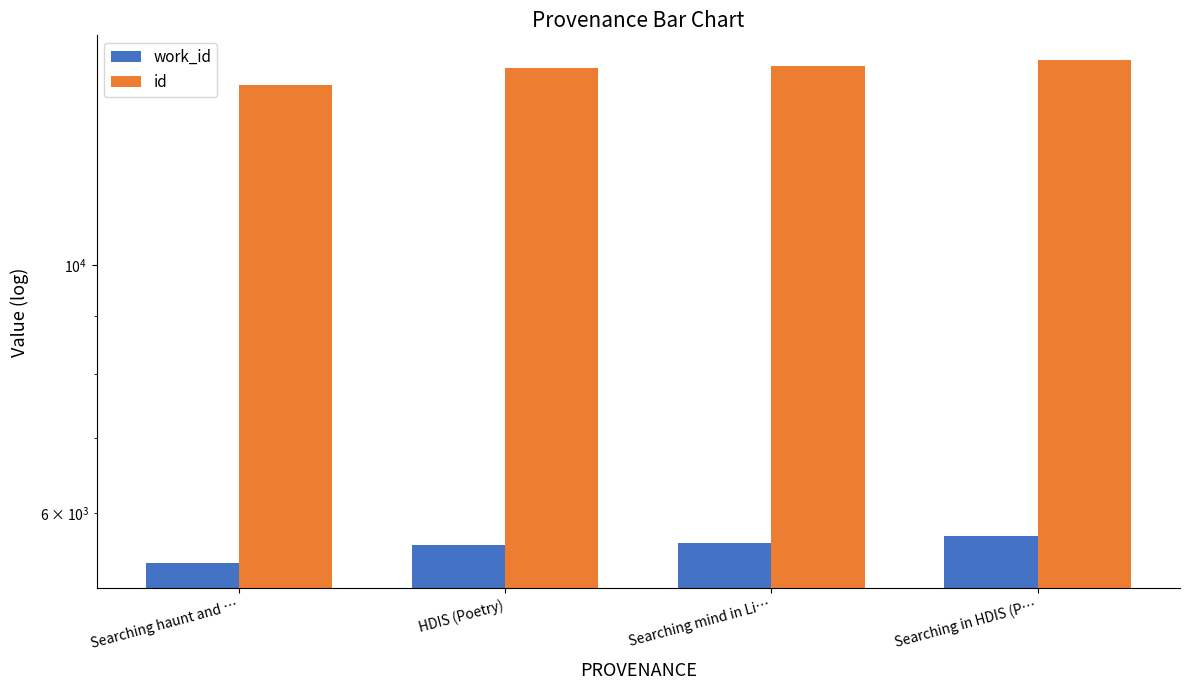

Reading right to left, transcribe all the data shown in this chart.

work_id: Searching in HDIS (P…=5726	Searching mind in Li…=5640	HDIS (Poetry)=5619	Searching haunt and …=5409
id: Searching in HDIS (P…=15262	Searching mind in Li…=15076	HDIS (Poetry)=15036	Searching haunt and …=14509